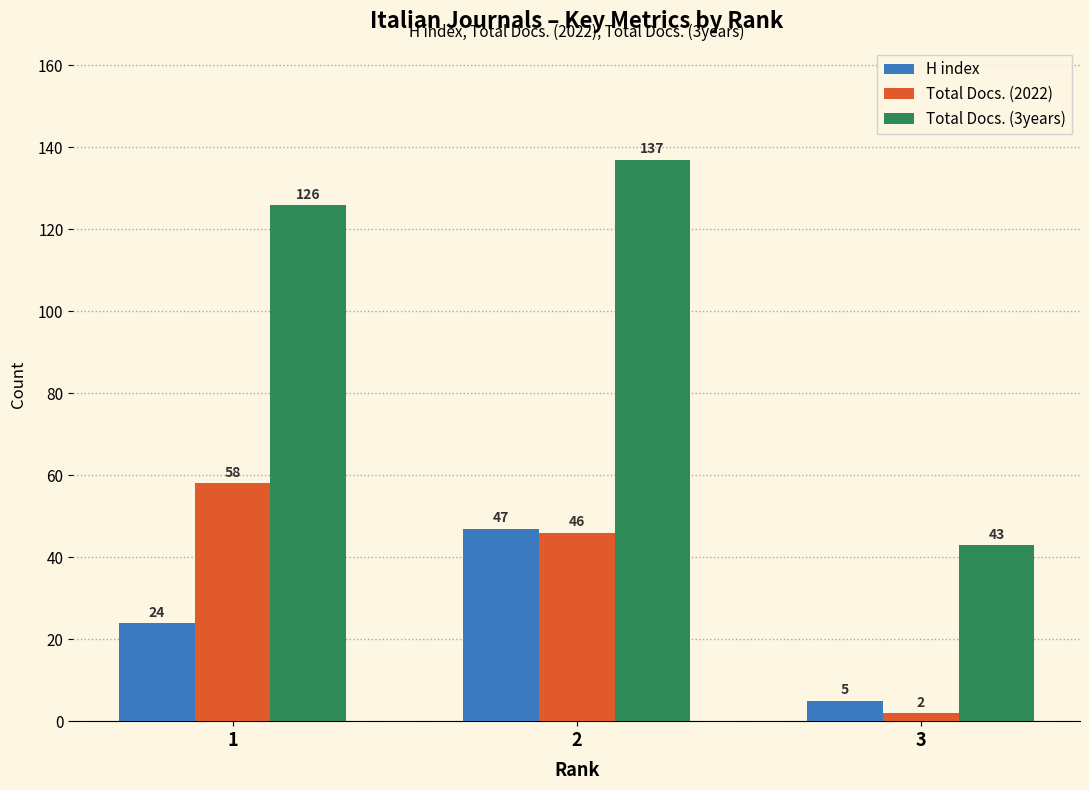

At which category is the sum across all series the highest?

2